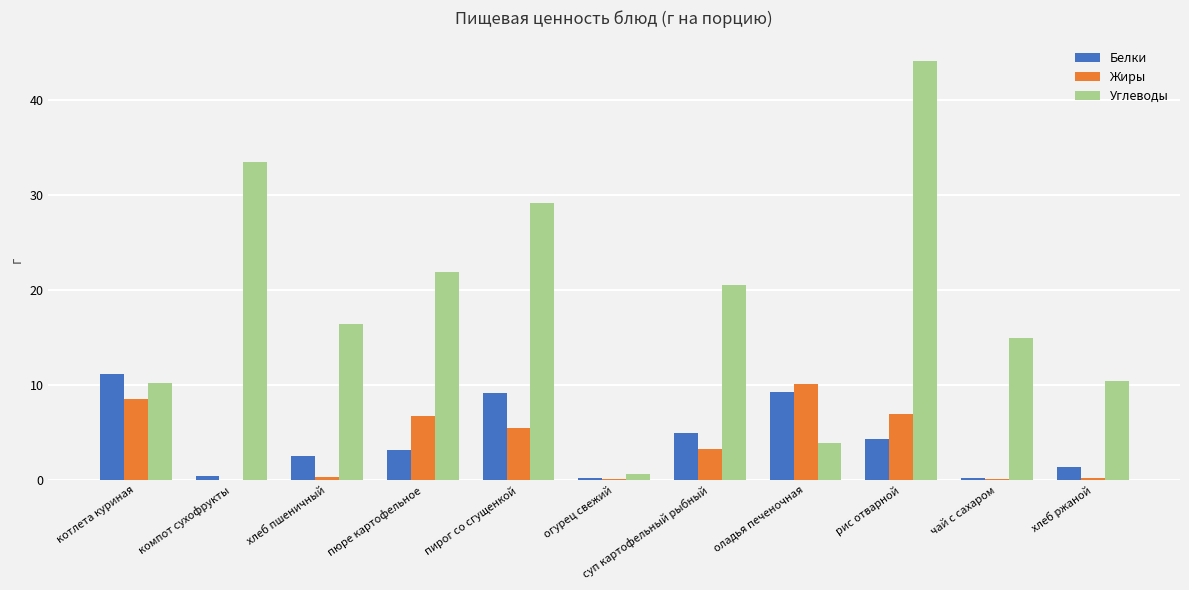

Is it true that Белки equals 0.5 at компот сухофрукты?

True